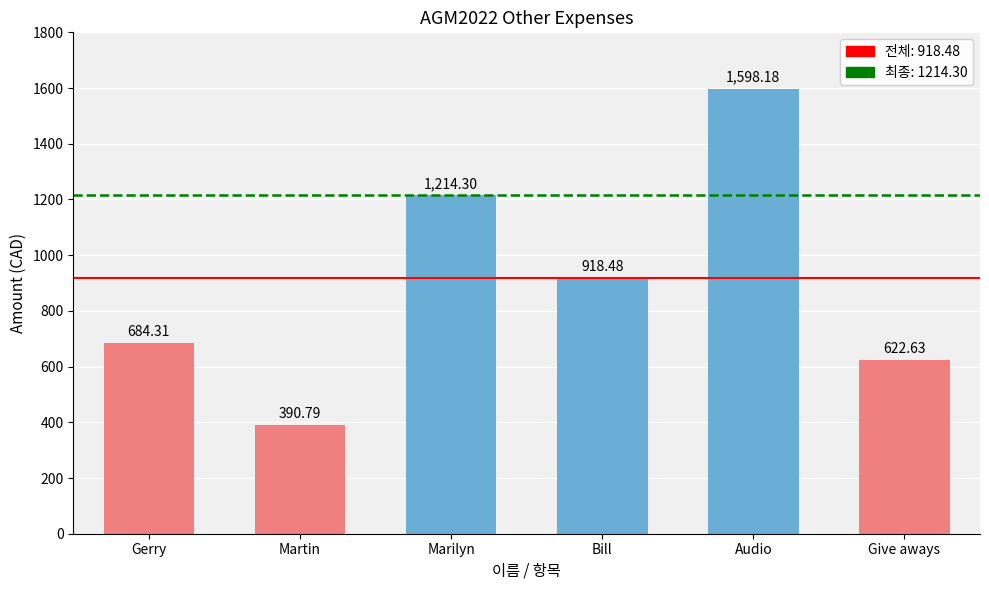

What is the difference between the values at Audio and Marilyn?

383.9